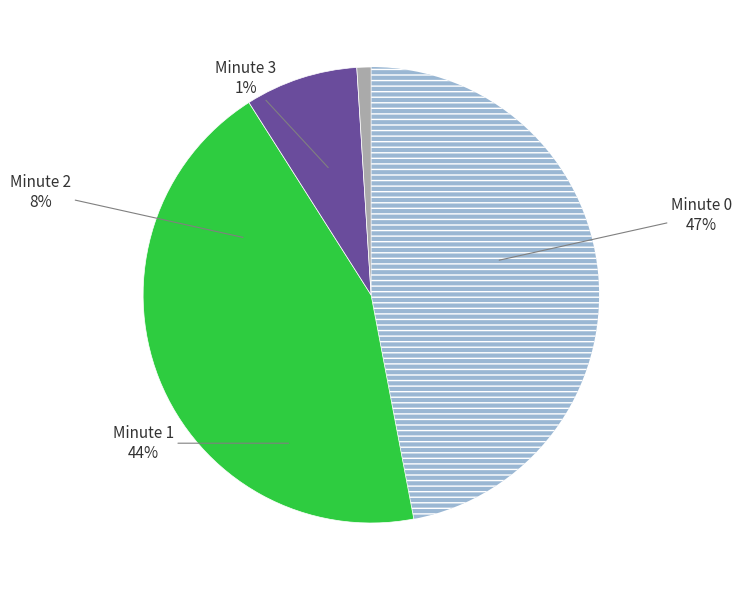

Is there any slice that represents more than half of the pie?

No